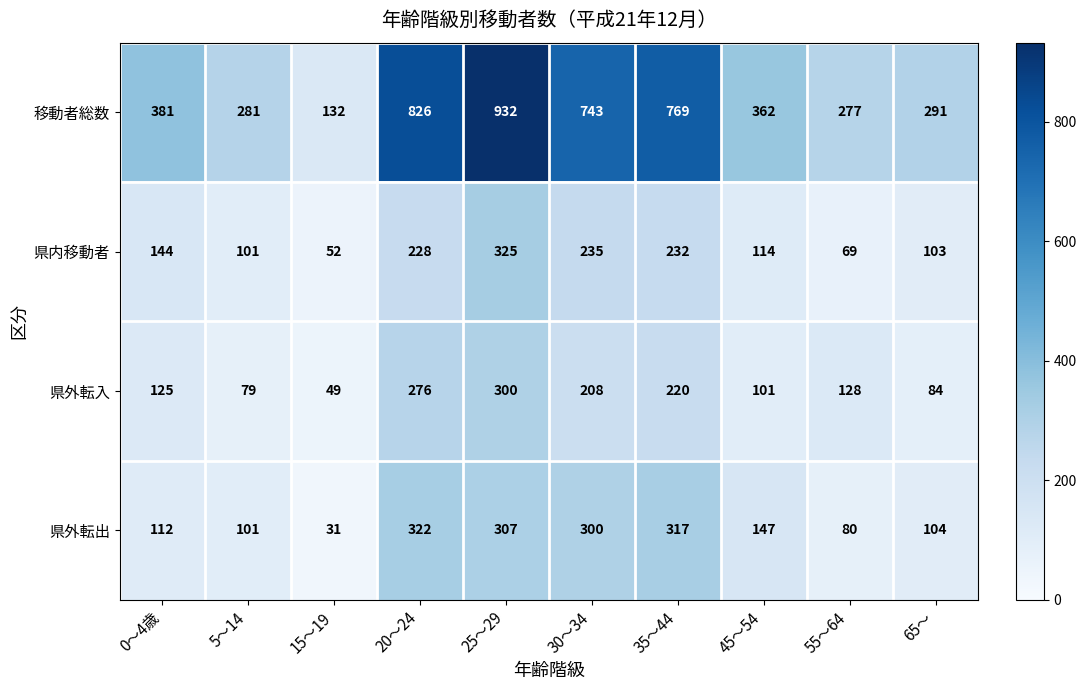

Which series has the largest range (max minus min)?

移動者総数